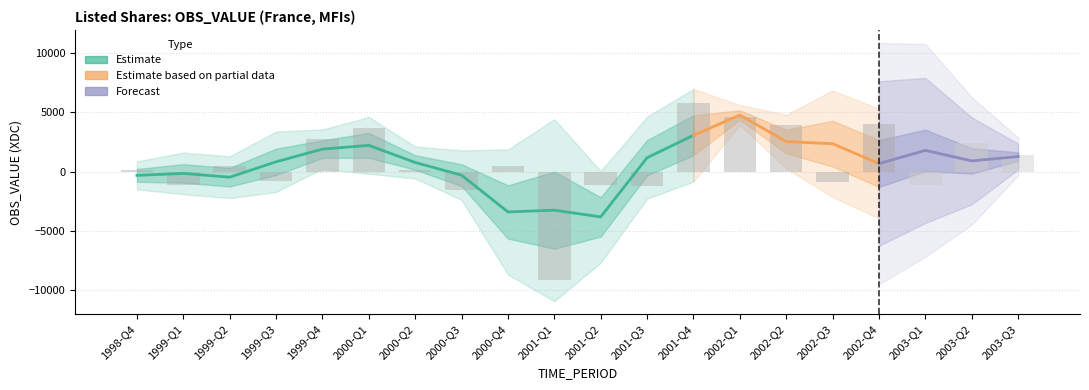

At which label does the data first exceed 496?

1999-Q2